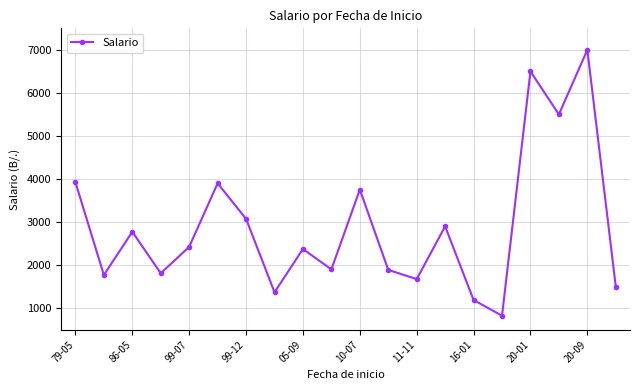

What is the minimum value shown in the chart?

825